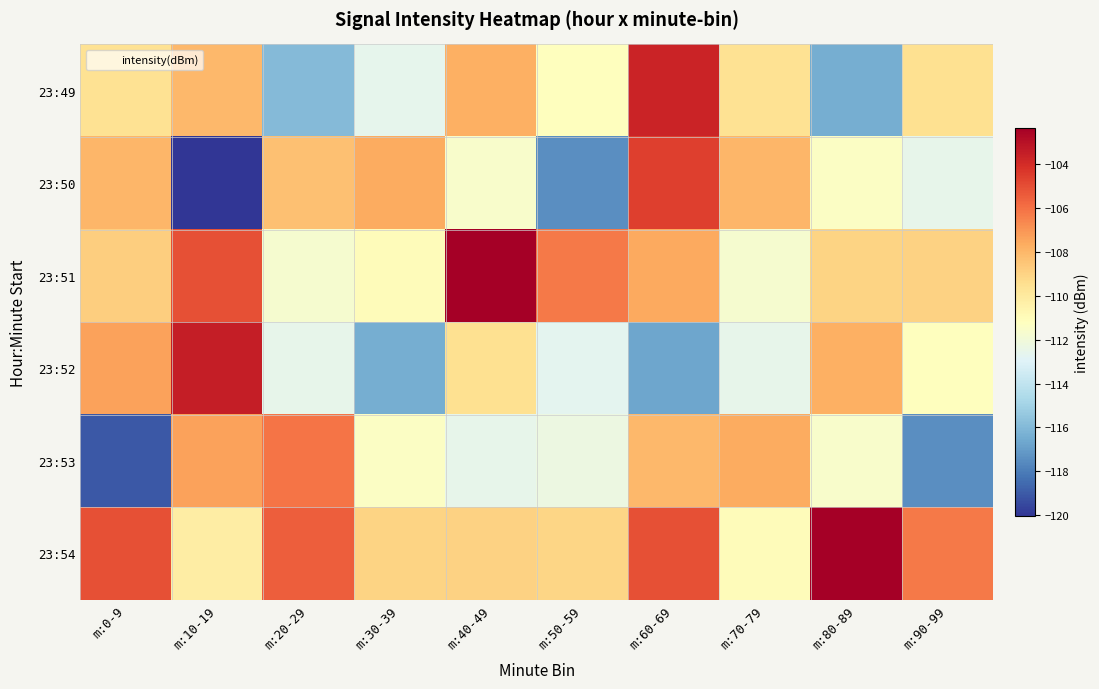

Reading left to right, what are all the values shown in this chart?

23:49: m:0-9=-109.5	m:10-19=-108.0	m:20-29=-116.0	m:30-39=-112.6	m:40-49=-107.7	m:50-59=-111.2	m:60-69=-103.7	m:70-79=-109.5	m:80-89=-116.4	m:90-99=-109.5
23:50: m:0-9=-108.0	m:10-19=-120.1	m:20-29=-108.4	m:30-39=-107.6	m:40-49=-111.6	m:50-59=-117.4	m:60-69=-104.5	m:70-79=-108.0	m:80-89=-111.3	m:90-99=-112.5
23:51: m:0-9=-108.8	m:10-19=-105.1	m:20-29=-111.7	m:30-39=-111.0	m:40-49=-102.3	m:50-59=-106.3	m:60-69=-107.5	m:70-79=-111.7	m:80-89=-109.0	m:90-99=-109.0
23:52: m:0-9=-107.4	m:10-19=-103.5	m:20-29=-112.6	m:30-39=-116.4	m:40-49=-109.5	m:50-59=-112.7	m:60-69=-116.7	m:70-79=-112.6	m:80-89=-107.7	m:90-99=-111.2
23:53: m:0-9=-119.0	m:10-19=-107.4	m:20-29=-106.1	m:30-39=-111.3	m:40-49=-112.5	m:50-59=-112.3	m:60-69=-108.0	m:70-79=-107.6	m:80-89=-111.6	m:90-99=-117.4
23:54: m:0-9=-105.0	m:10-19=-110.2	m:20-29=-105.5	m:30-39=-109.0	m:40-49=-109.0	m:50-59=-109.1	m:60-69=-105.0	m:70-79=-111.0	m:80-89=-102.3	m:90-99=-106.3